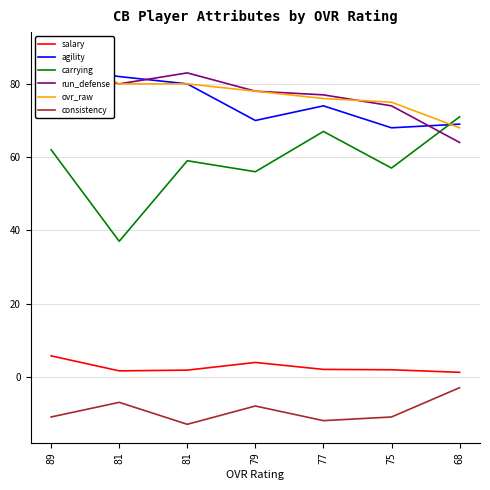

Reading right to left, extract all data points from this chart.

salary: 68=1.2	75=1.9	77=2.0	79=3.9	81=1.8	81=1.6	89=5.7
agility: 68=69.0	75=68.0	77=74.0	79=70.0	81=80.0	81=82.0	89=85.0
carrying: 68=71.0	75=57.0	77=67.0	79=56.0	81=59.0	81=37.0	89=62.0
run_defense: 68=64.0	75=74.0	77=77.0	79=78.0	81=83.0	81=80.0	89=85.0
ovr_raw: 68=68.0	75=75.0	77=76.0	79=78.0	81=80.0	81=80.0	89=89.0
consistency: 68=-3.0	75=-11.0	77=-12.0	79=-8.0	81=-13.0	81=-7.0	89=-11.0